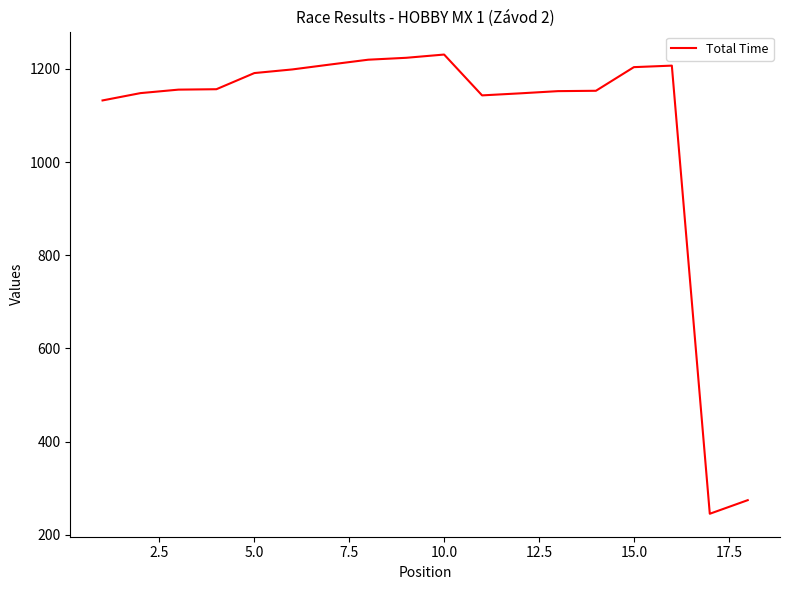

What is the minimum value shown in the chart?

245.0